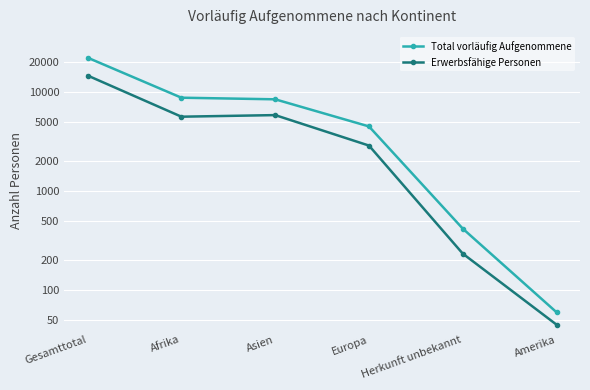

True or false: Erwerbsfähige Personen and Total vorläufig Aufgenommene intersect in this chart.

False